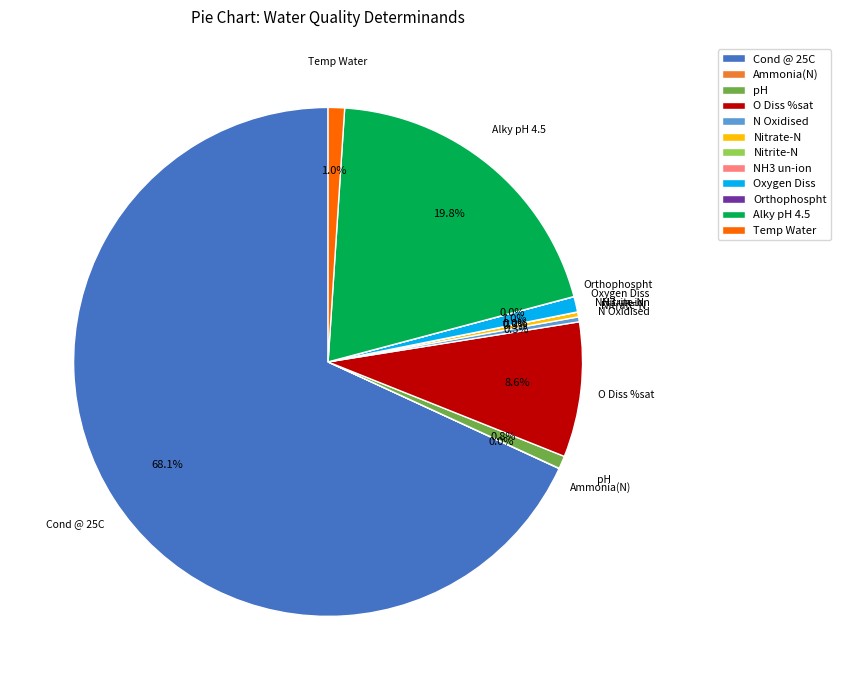

What percentage is the Alky pH 4.5 slice, to the nearest percent?

20%